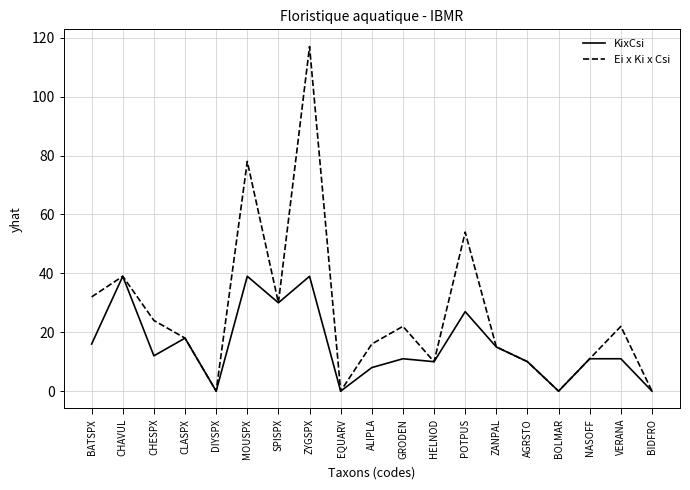

Where is the first local maximum for Ei x Ki x Csi?

CHAVUL